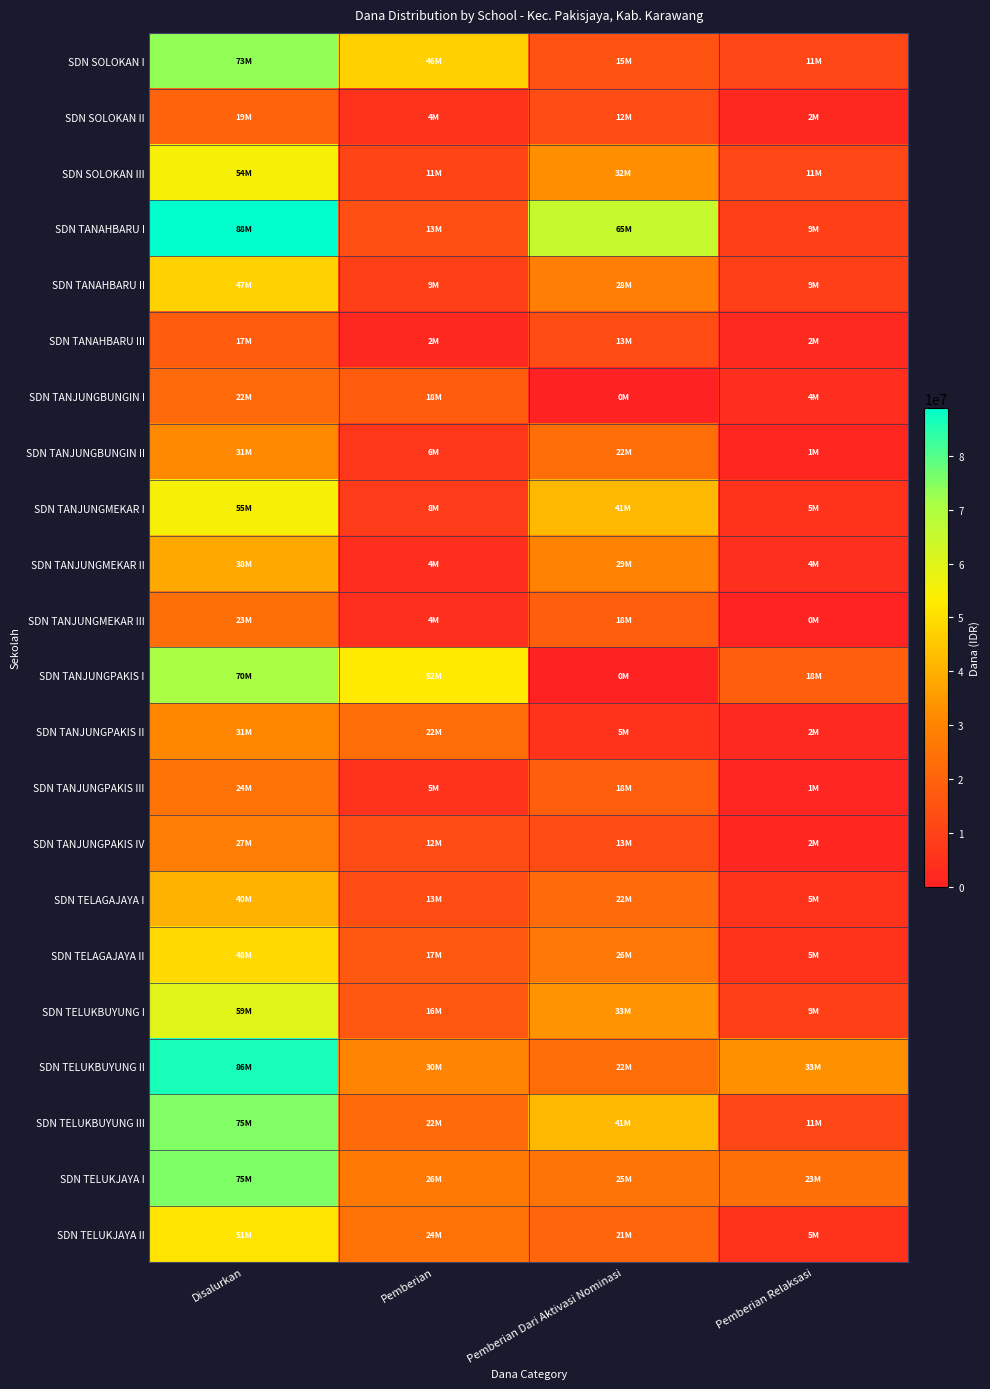

What is the total value across all series at Pemberian?

373275000